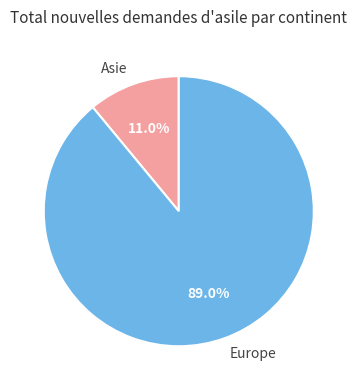

What is the ratio of the value at Europe to the value at Asie?

8.1